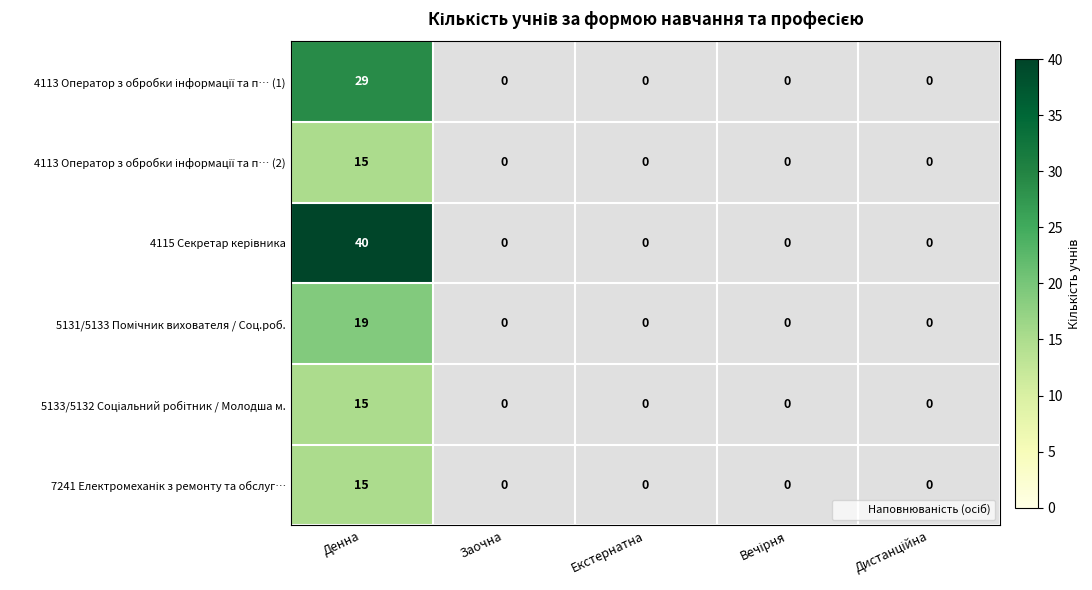

The value of 7241 Електромеханік з ремонту та обслуг… at Дистанційна is 0. True or false?

True